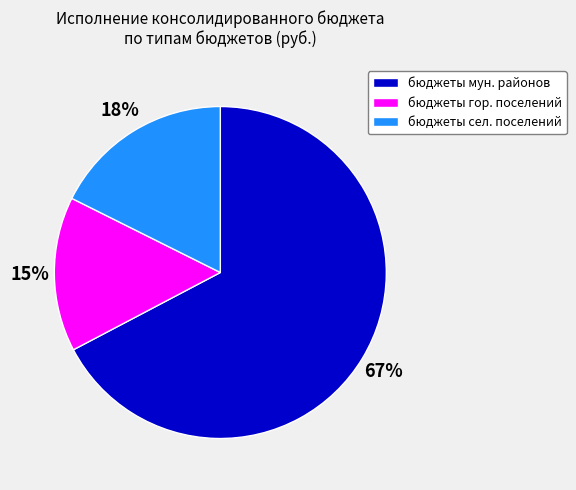

How many slices are in this pie chart?

3